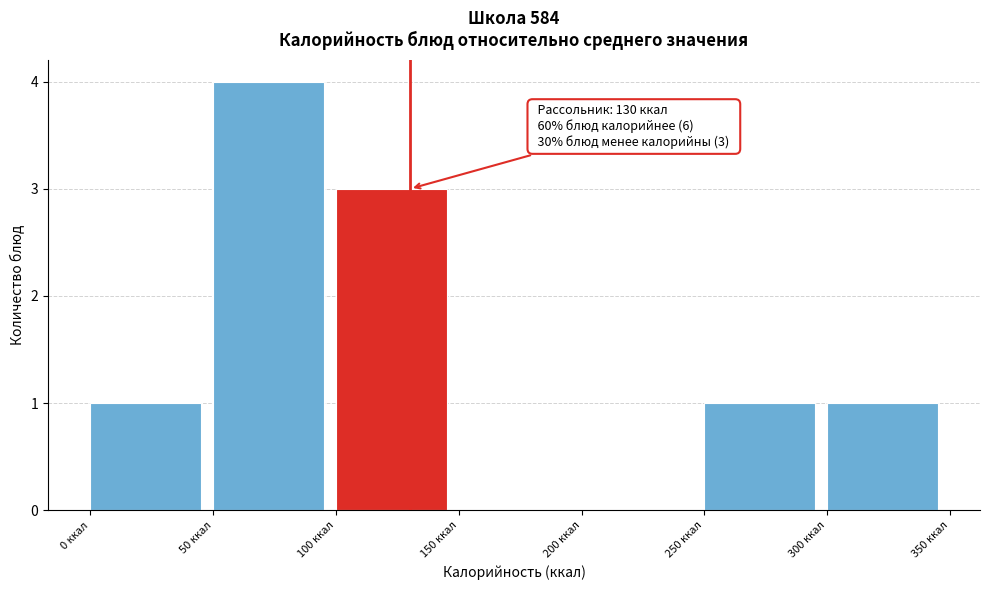

Over which range of the x-axis is the bar tallest?

50 to 100